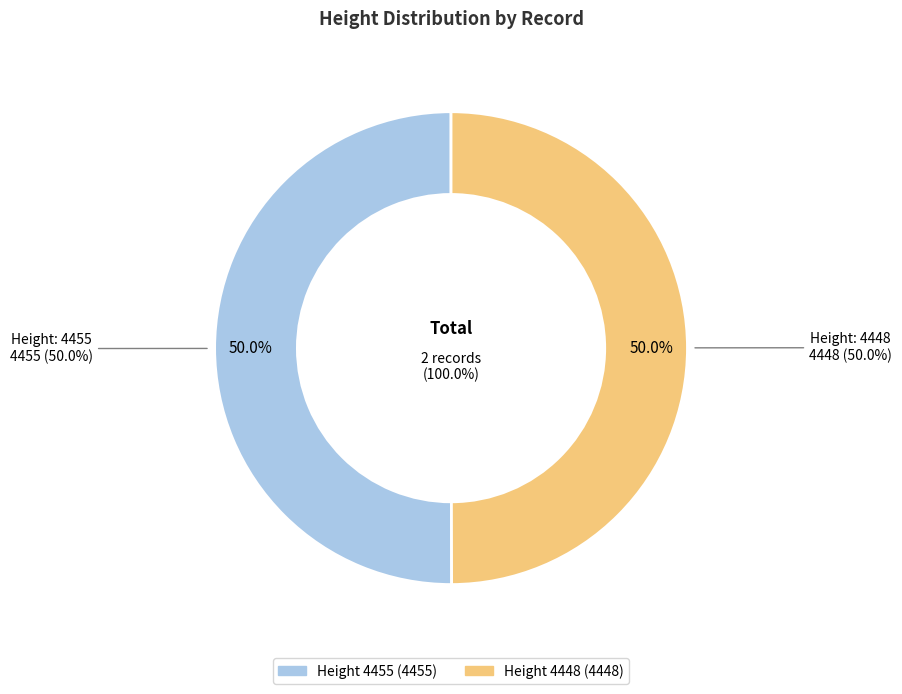

The 4455 slice represents 50% of the pie. True or false?

True